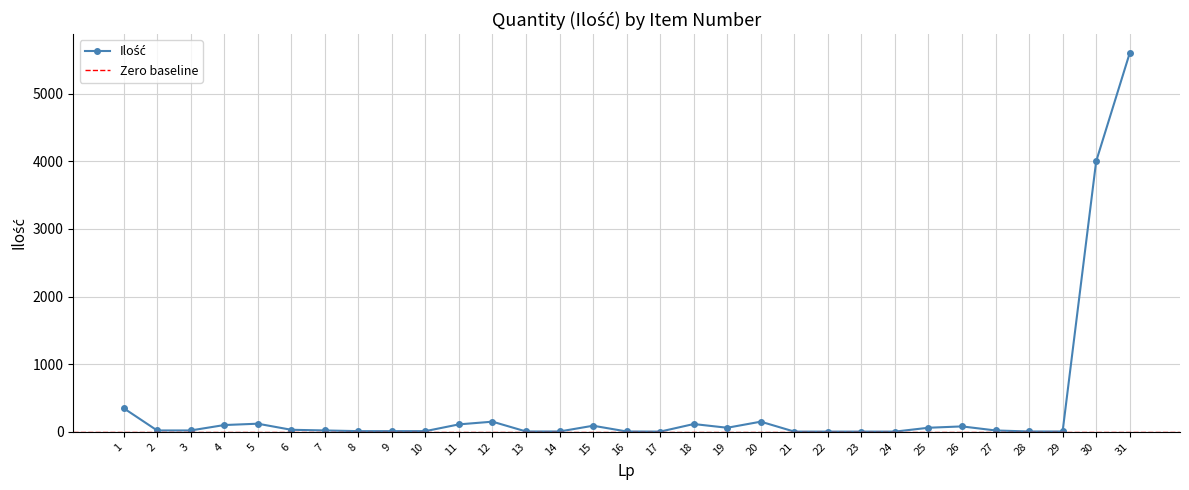

Rank the categories by value from highest to lowest.

31, 30, 1, 12, 20, 5, 18, 11, 4, 15, 26, 19, 25, 6, 2, 3, 7, 27, 8, 9, 10, 13, 14, 16, 28, 29, 17, 21, 22, 23, 24